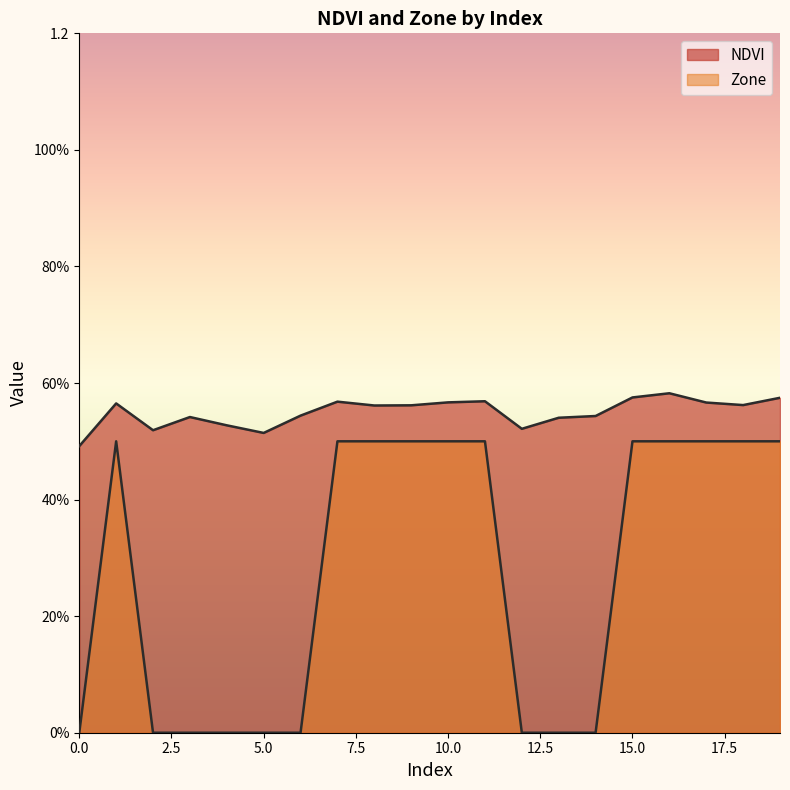

True or false: NDVI and Zone cross at least once.

False